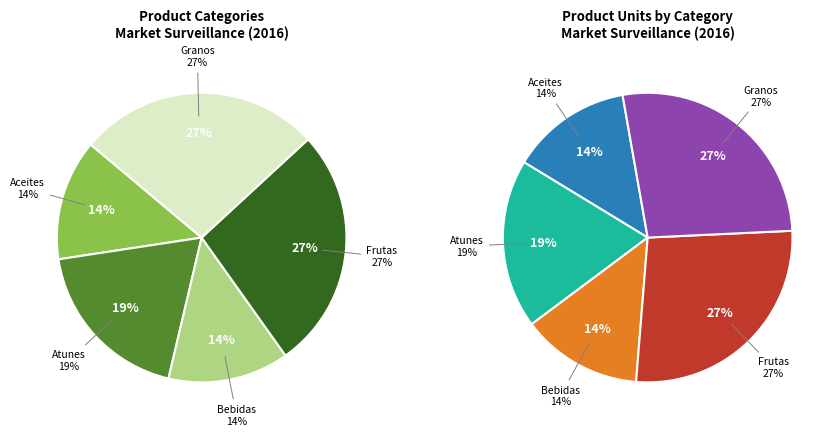

Is it true that Atunes is 19% of the pie?

True